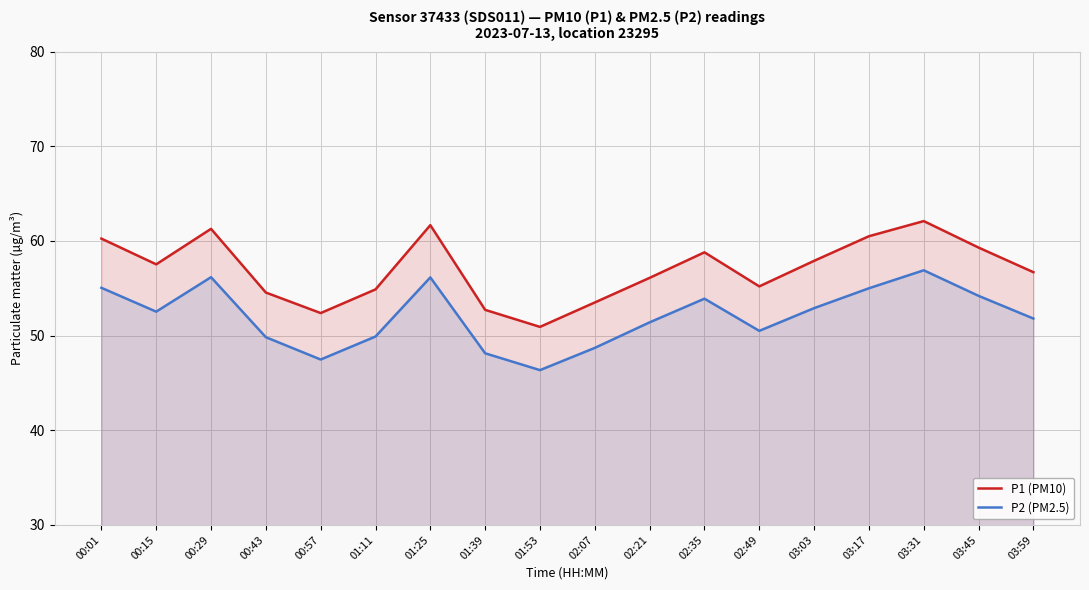

Reading left to right, transcribe all the data shown in this chart.

P1 (PM10): 60.2	57.5	61.3	54.5	52.4	54.9	61.7	52.7	50.9	53.5	56.1	58.8	55.2	57.9	60.5	62.1	59.3	56.7
P2 (PM2.5): 55.0	52.5	56.2	49.8	47.5	49.9	56.1	48.1	46.4	48.7	51.4	53.9	50.5	52.9	55.0	56.9	54.2	51.8